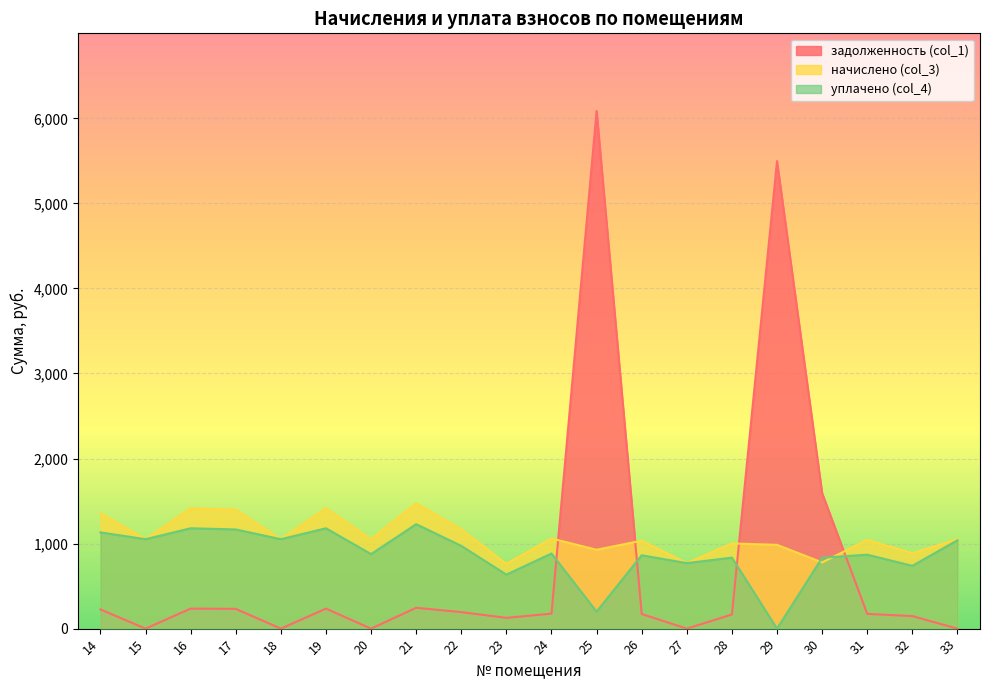

How many categories are shown in the chart?

20